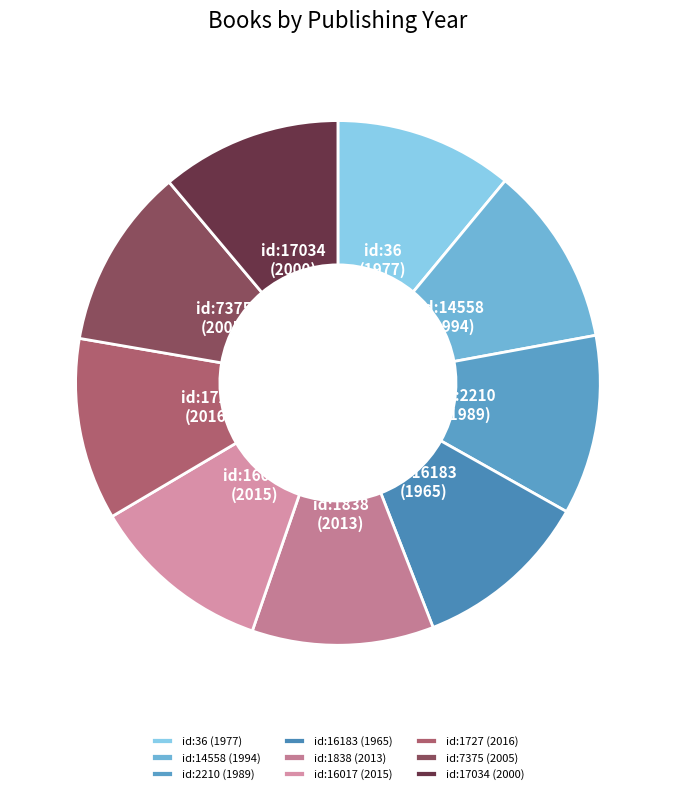

Is there any slice that represents more than half of the pie?

No